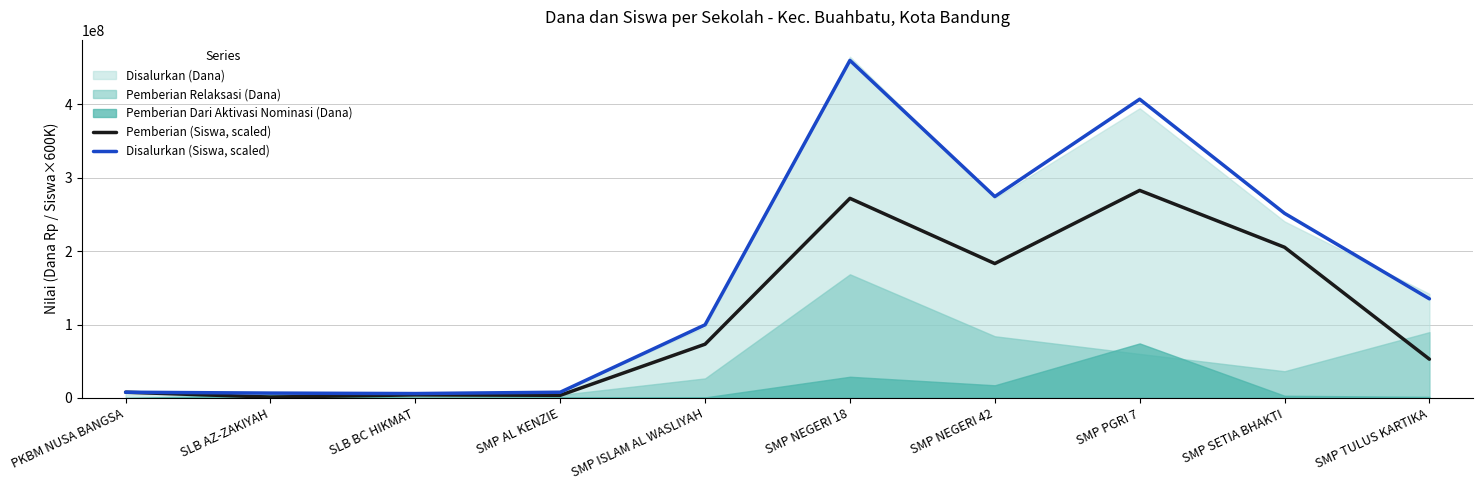

True or false: Pemberian (Siswa, scaled) and Disalurkan (Siswa, scaled) intersect in this chart.

False